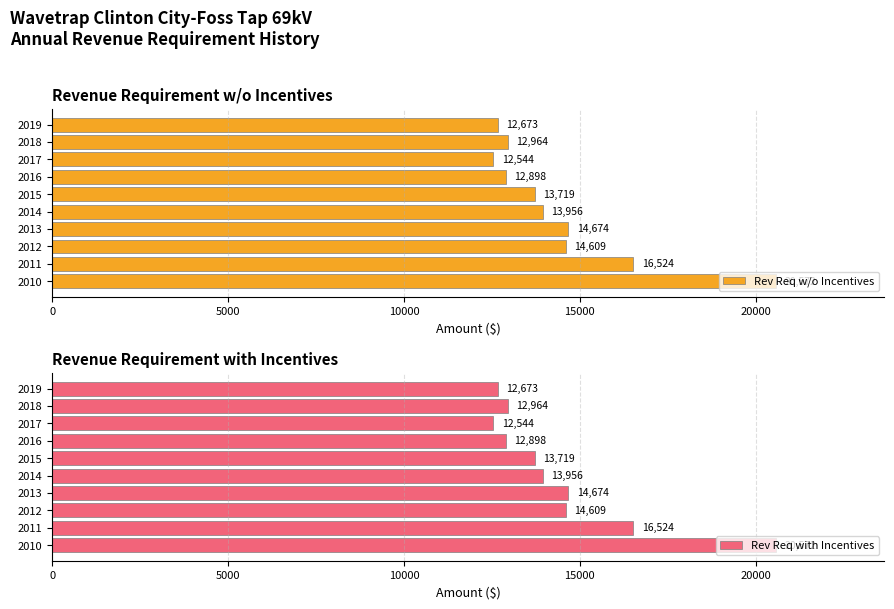

What is the highest value of the Rev Req w/o Incentives series?

20572.0